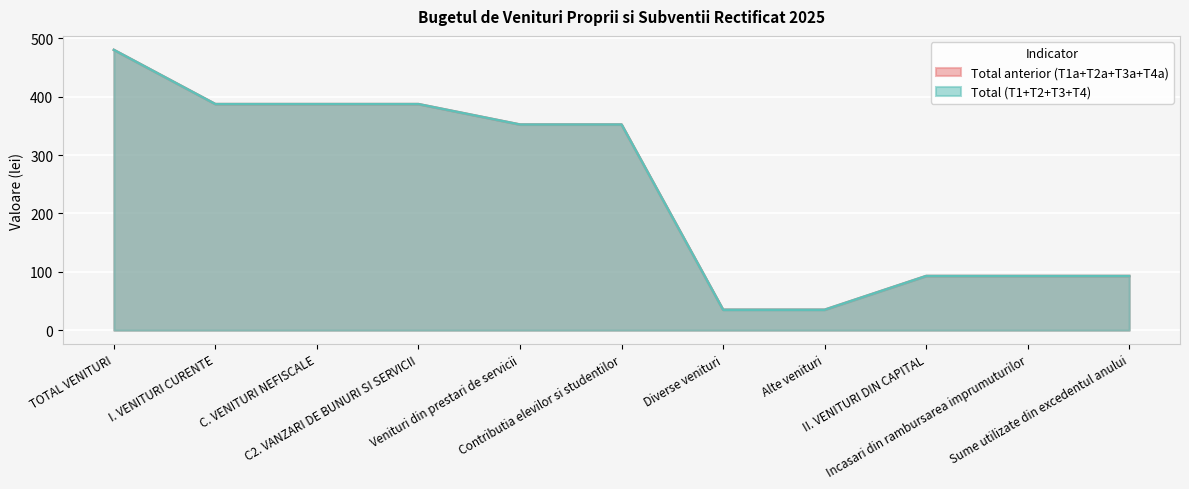

Is it true that Total equals 387.2 at C2. VANZARI DE BUNURI SI SERVICII?

True